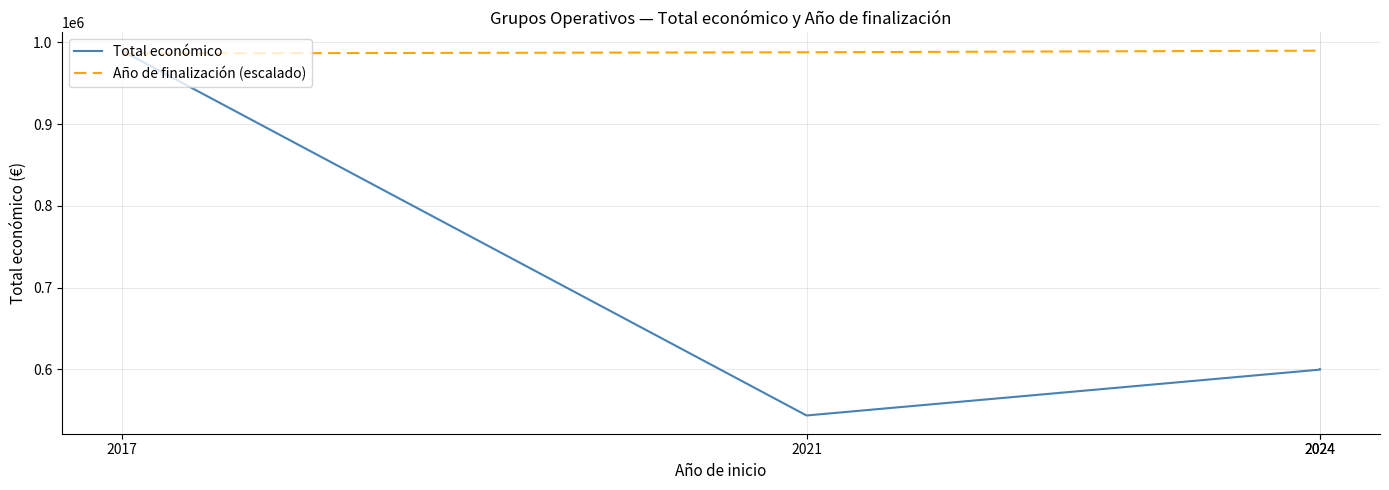

What is the maximum value for Año de finalización (escalado)?

989973.0